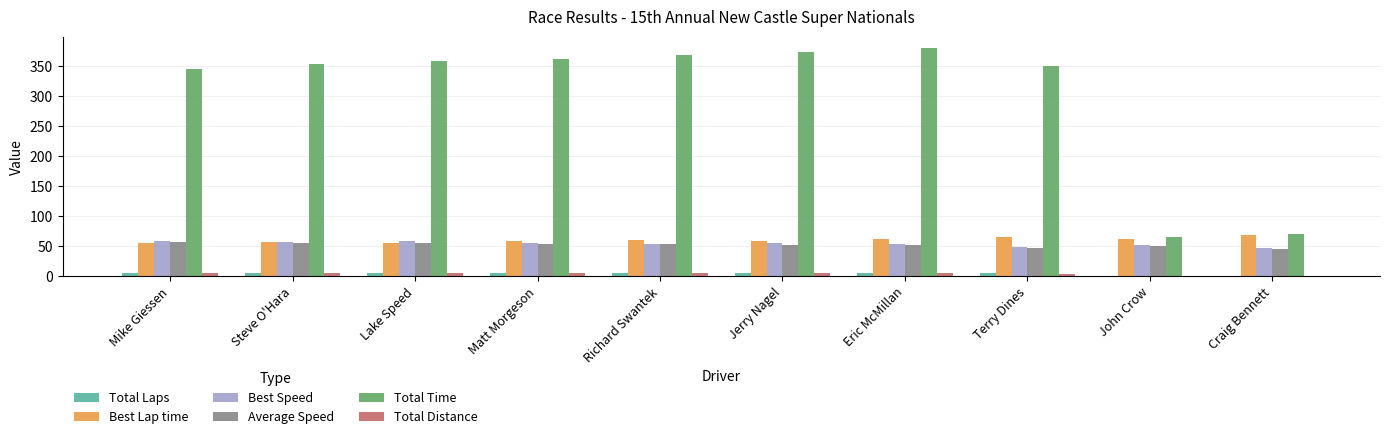

Which series has the largest total across all categories?

Total Time